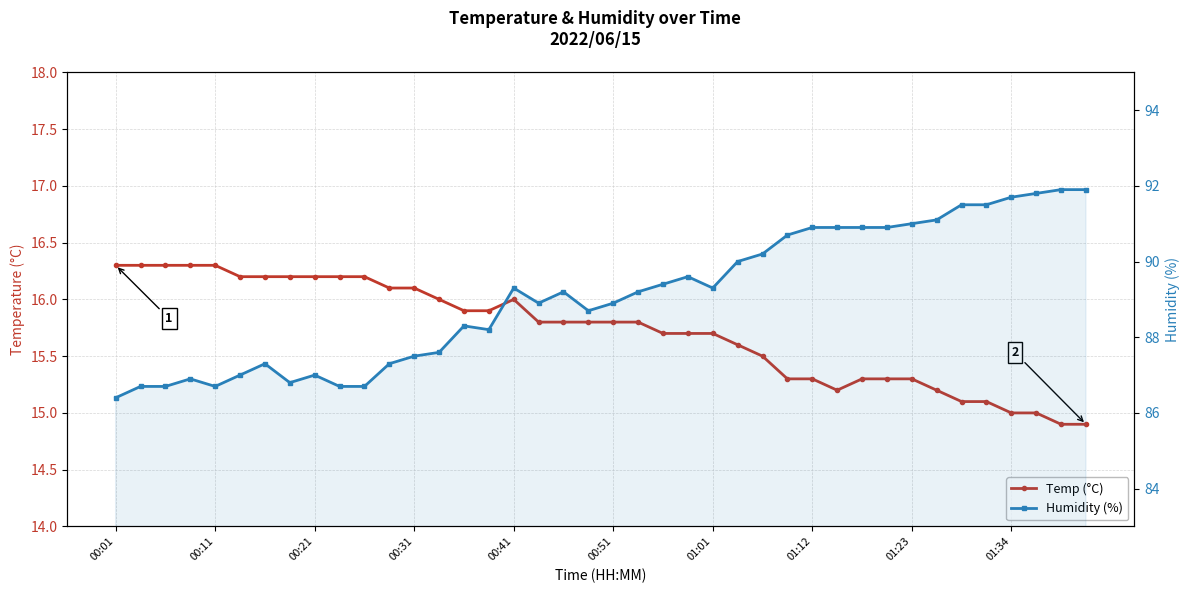

Is it true that Temp (°C) equals 15.2 at 33?

True